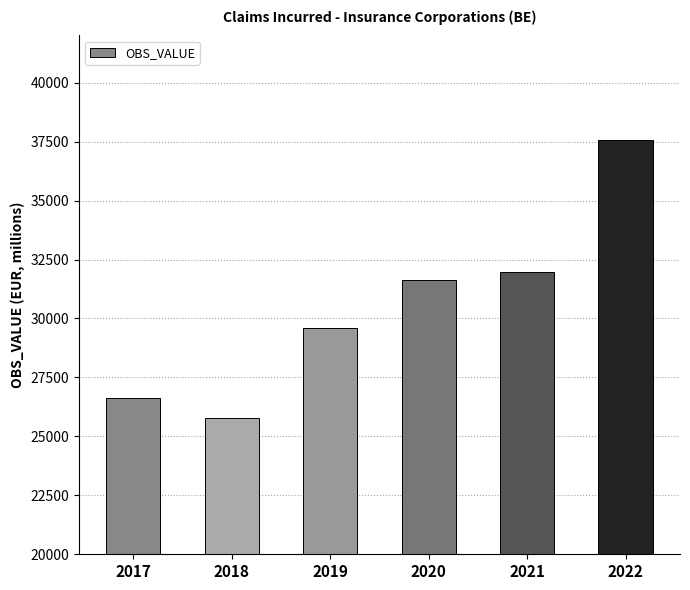

What is the difference between the maximum and minimum values?

11784